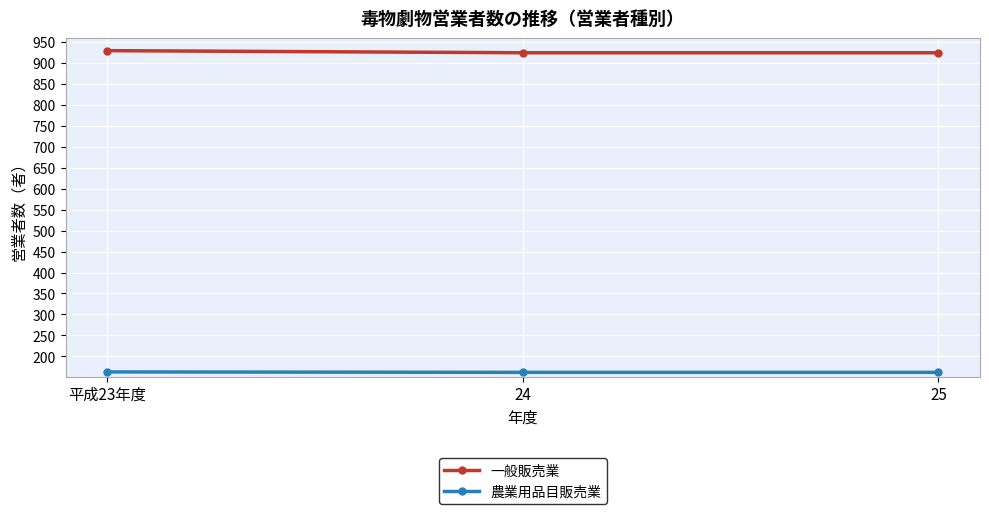

Is it true that 農業用品目販売業 equals 268 at 24?

False